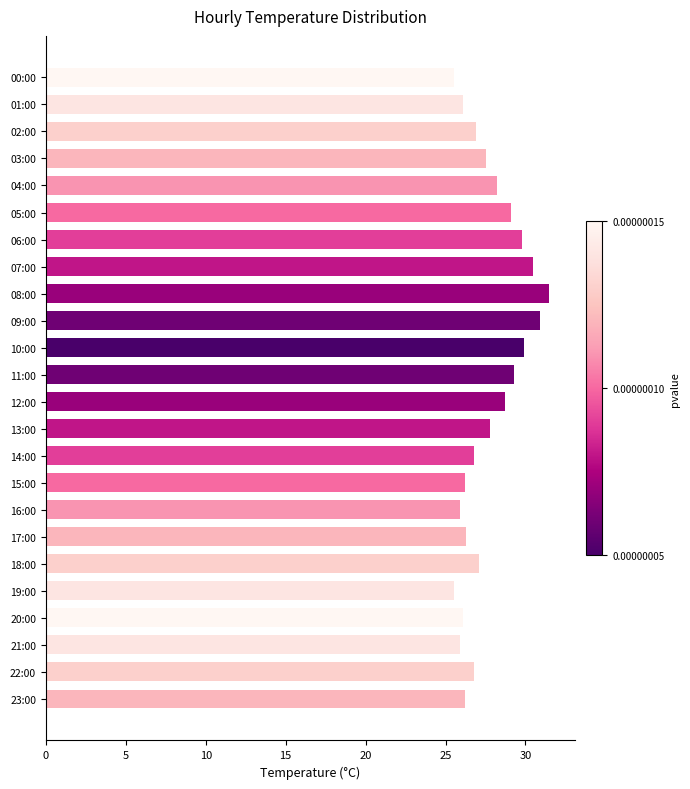

What is the average value?

27.7